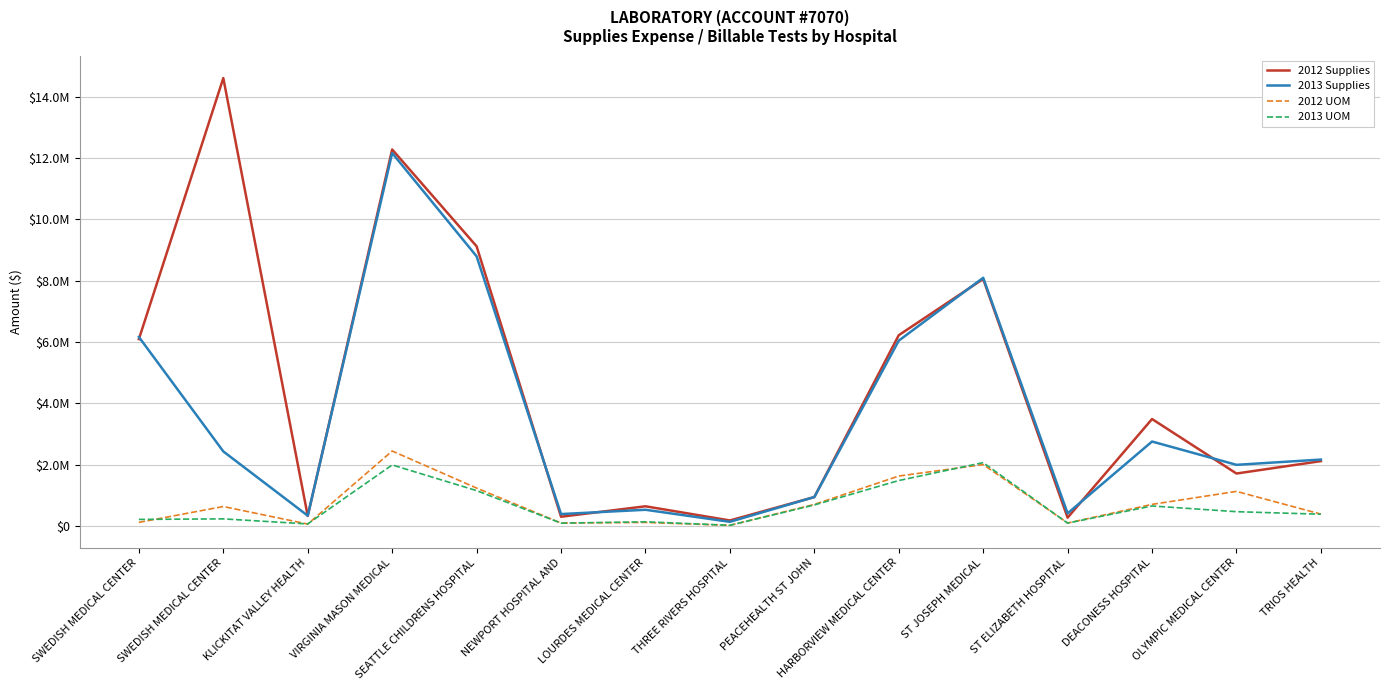

Which series has the widest spread of values?

2012 Supplies